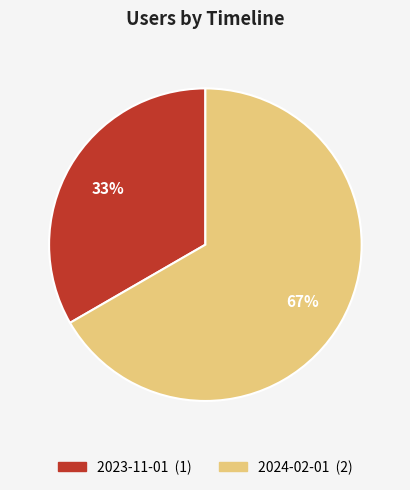

What is the ratio of the value at 2023-11-01 to the value at 2024-02-01?

0.5